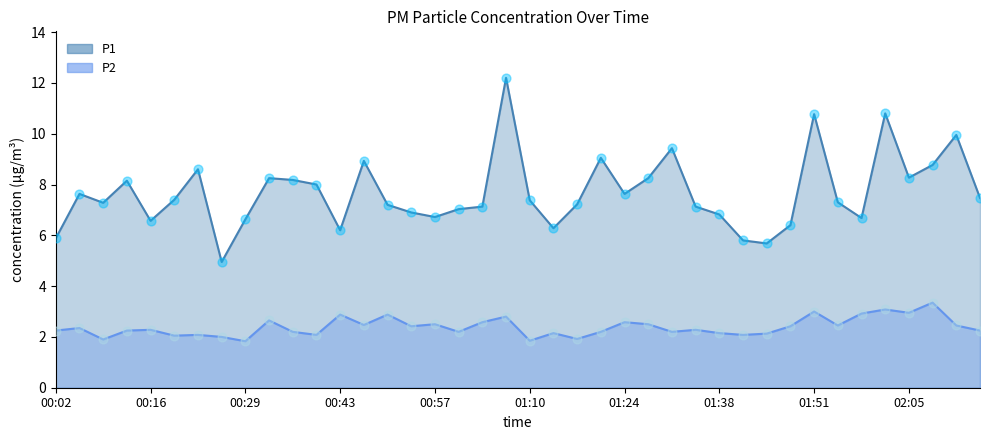

At which category is the sum across all series the highest?

01:07